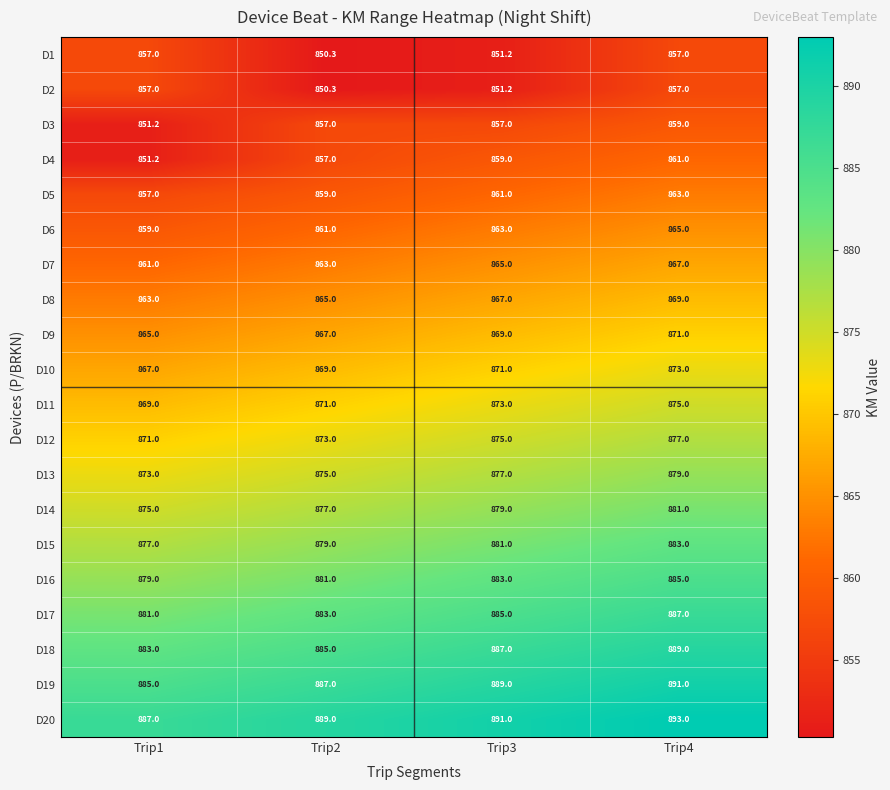

Which series changed the most between Trip1 and Trip3?

D4